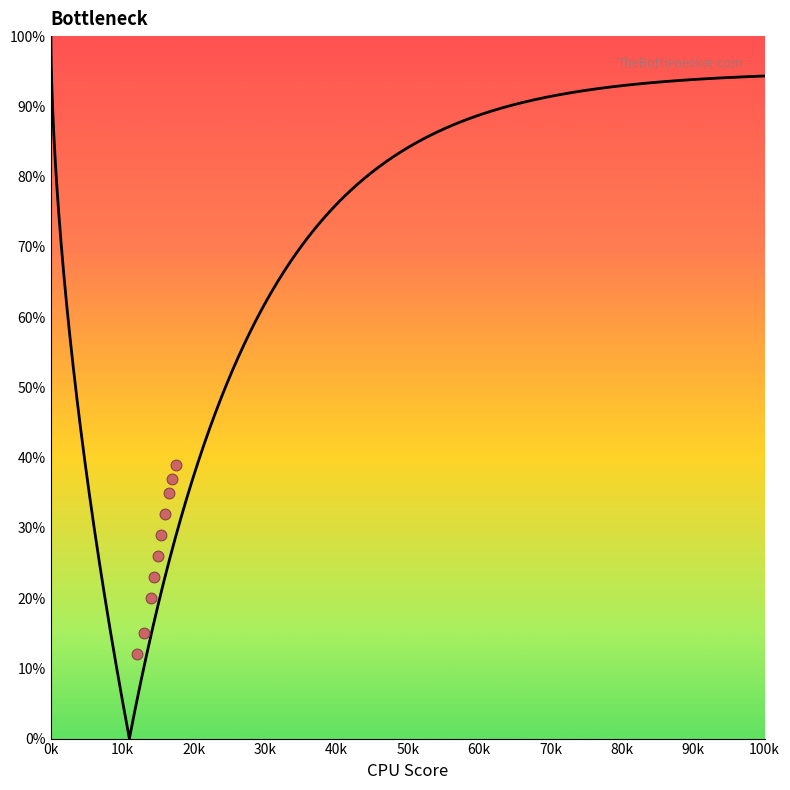

What is the average Y value?

27